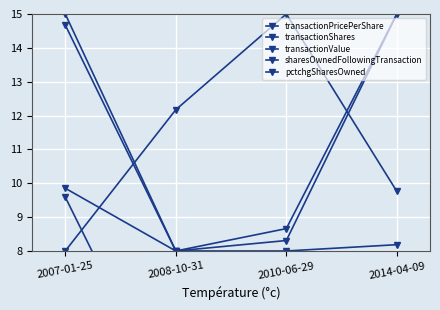

List the series in order of their peak value, highest first.

transactionShares, transactionValue, sharesOwnedFollowingTransaction, pctchgSharesOwned, transactionPricePerShare